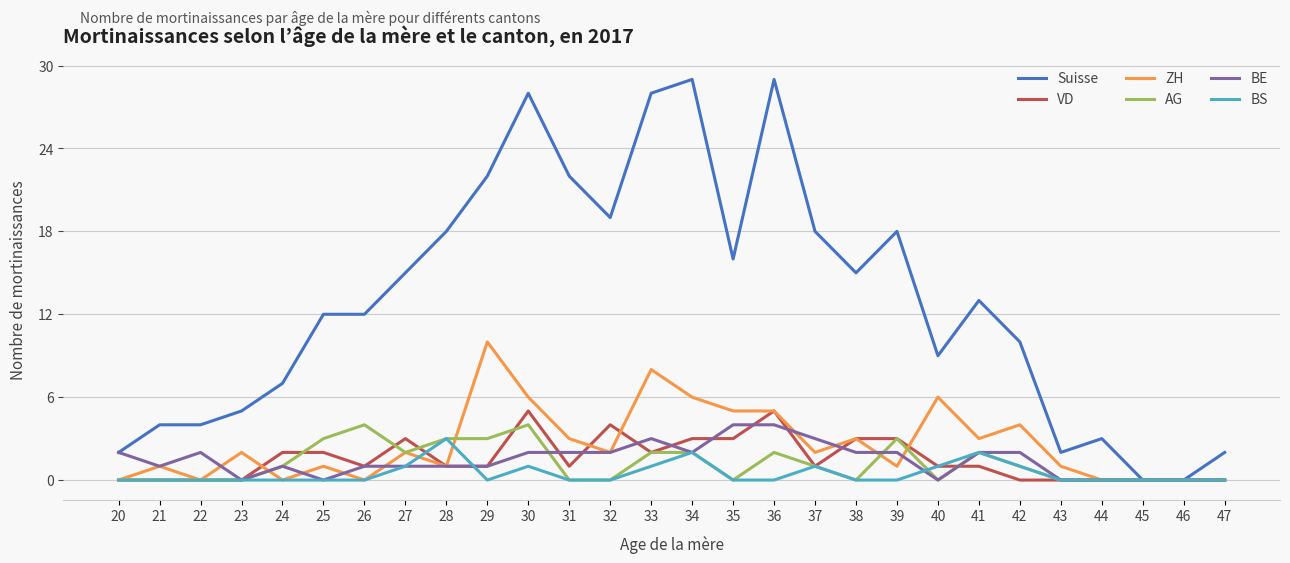

What is the maximum value for VD?

5